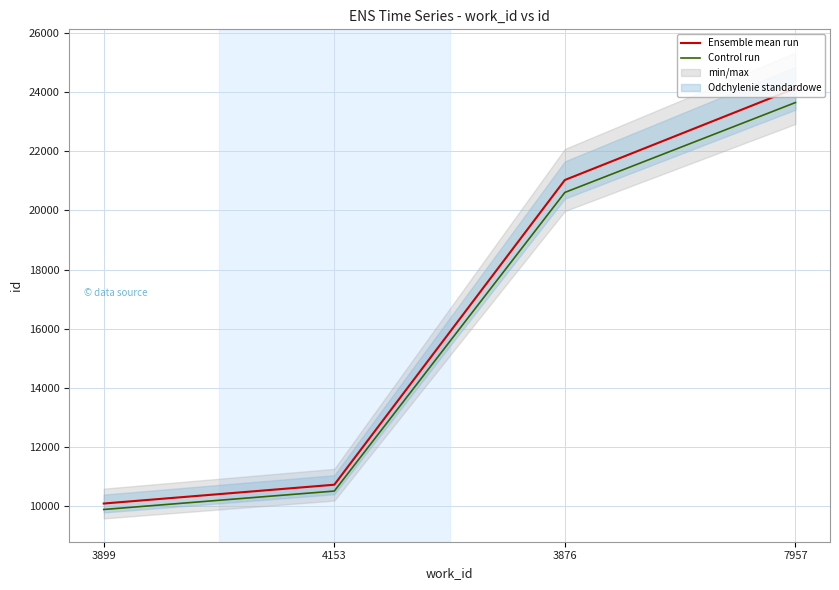

What are all the series names shown in the legend?

Ensemble mean run, Control run